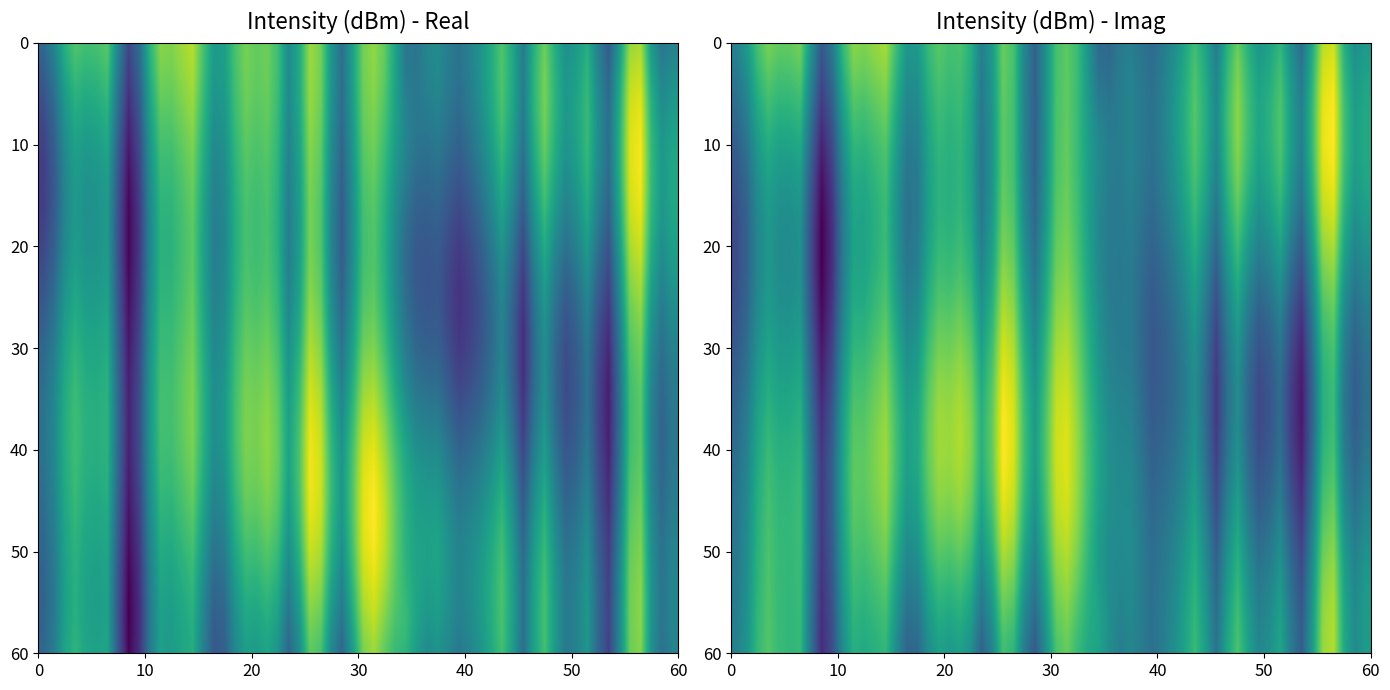

The chart shows a value of -113.0 at 46. True or false?

True